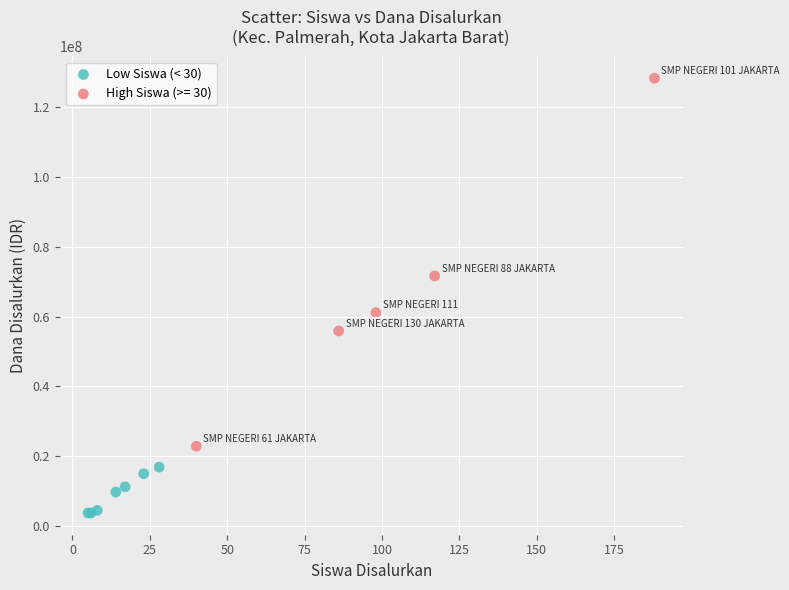

Which series reaches the maximum Y coordinate?

High Siswa (>= 30)